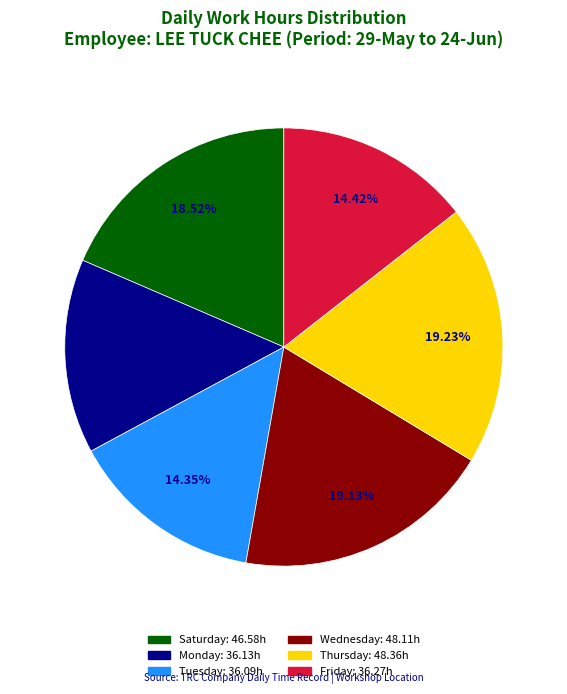

Is there a majority slice in this chart?

No